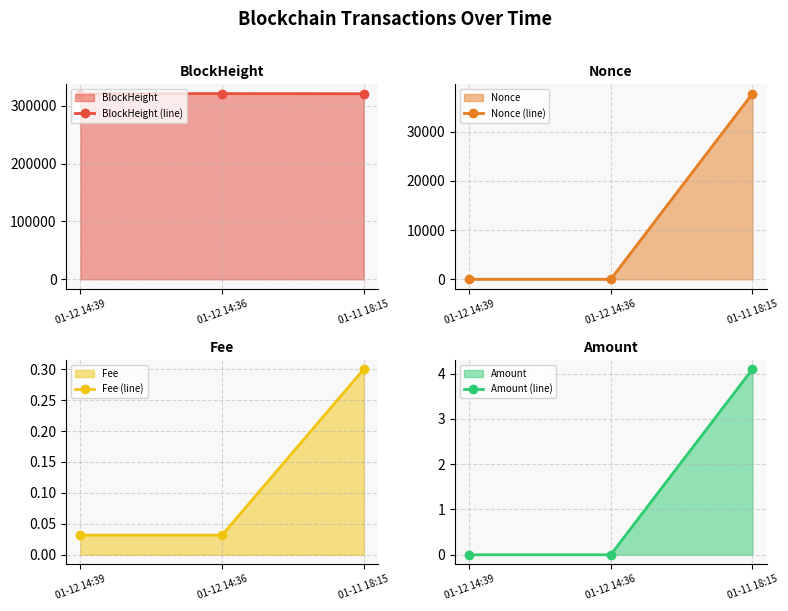

List the labels in order of Fee (line) value, smallest first.

01-12 14:39, 01-12 14:36, 01-11 18:15